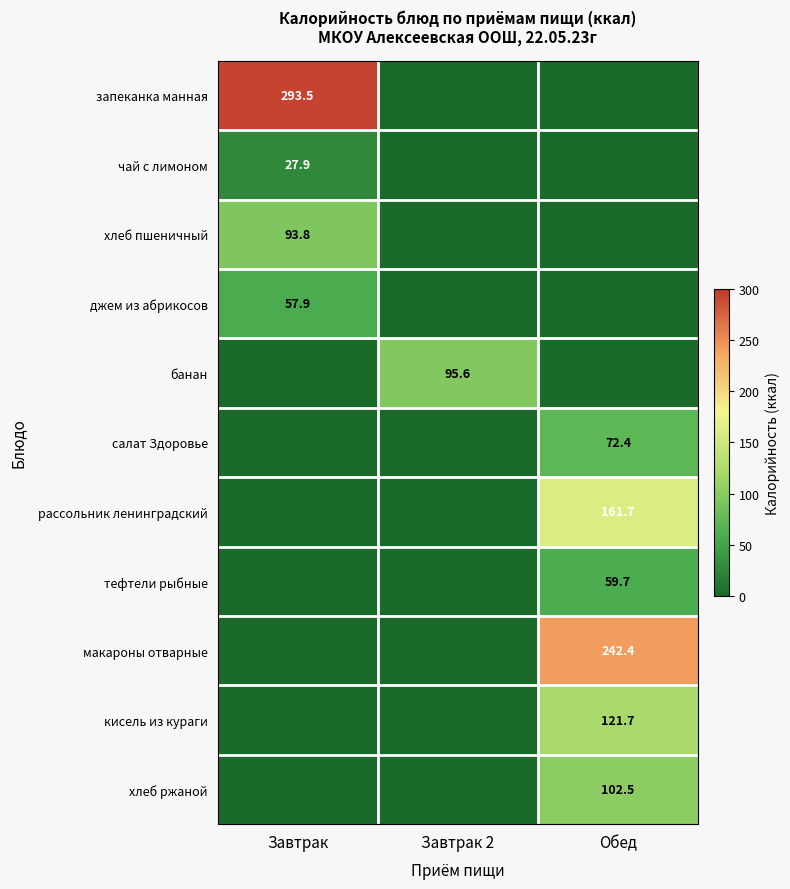

True or false: хлеб пшеничный has a value of 93.8 at Завтрак.

True